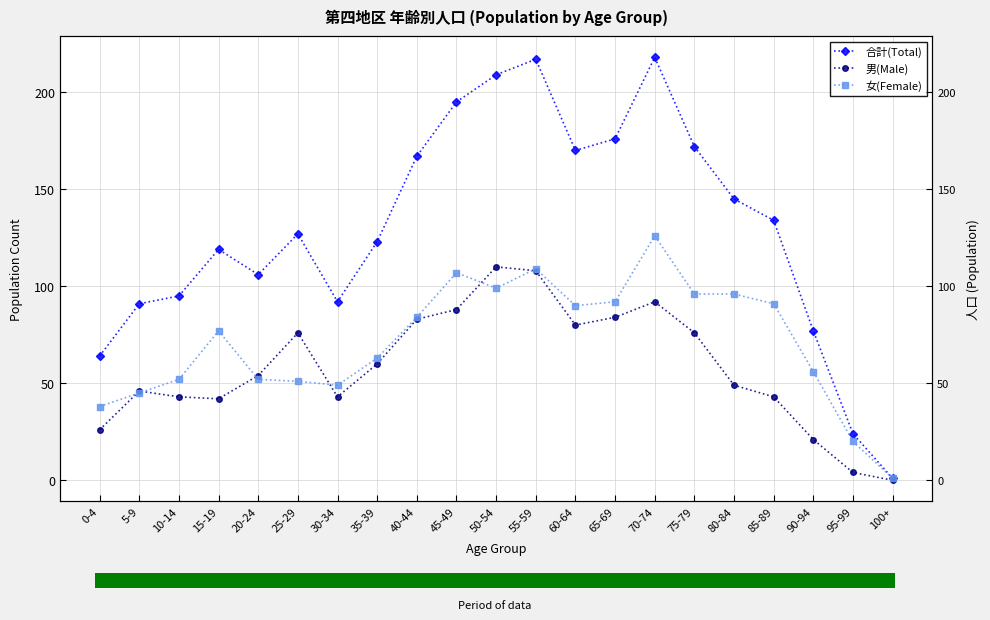

Is this an area chart (filled region under the line)?

No